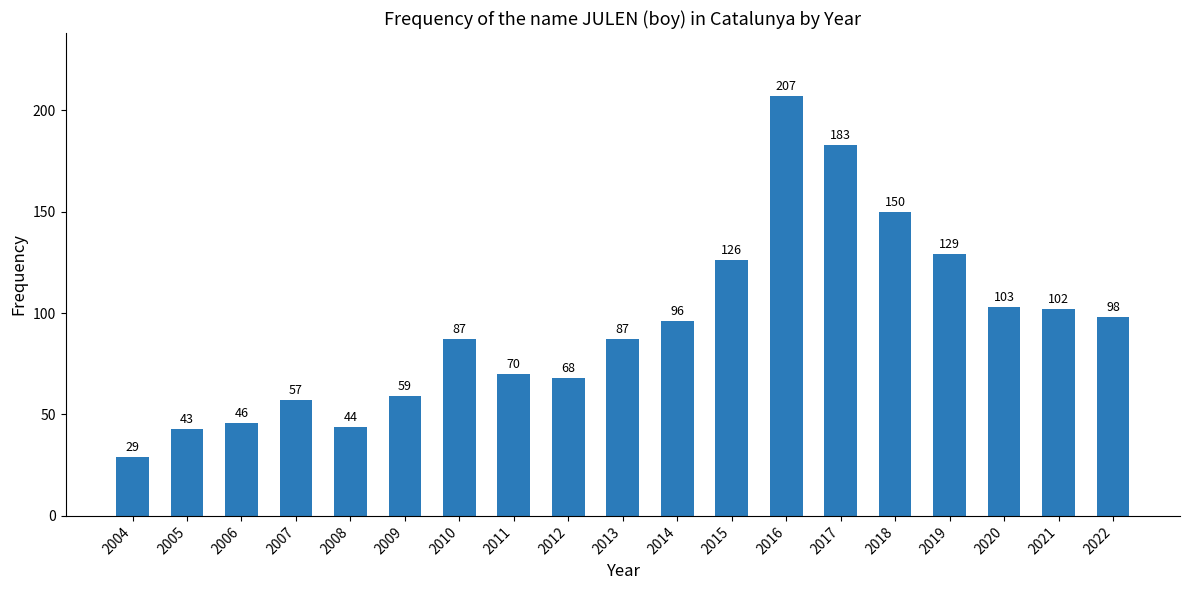

Reading right to left, transcribe all the data shown in this chart.

2022=98	2021=102	2020=103	2019=129	2018=150	2017=183	2016=207	2015=126	2014=96	2013=87	2012=68	2011=70	2010=87	2009=59	2008=44	2007=57	2006=46	2005=43	2004=29